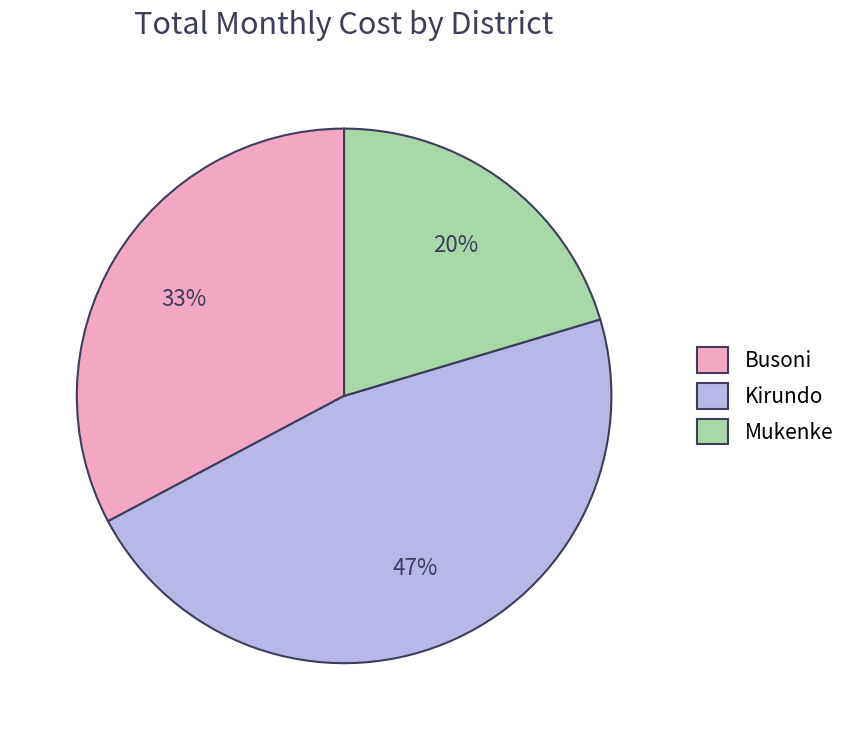

Rank the categories by value from highest to lowest.

Kirundo, Busoni, Mukenke